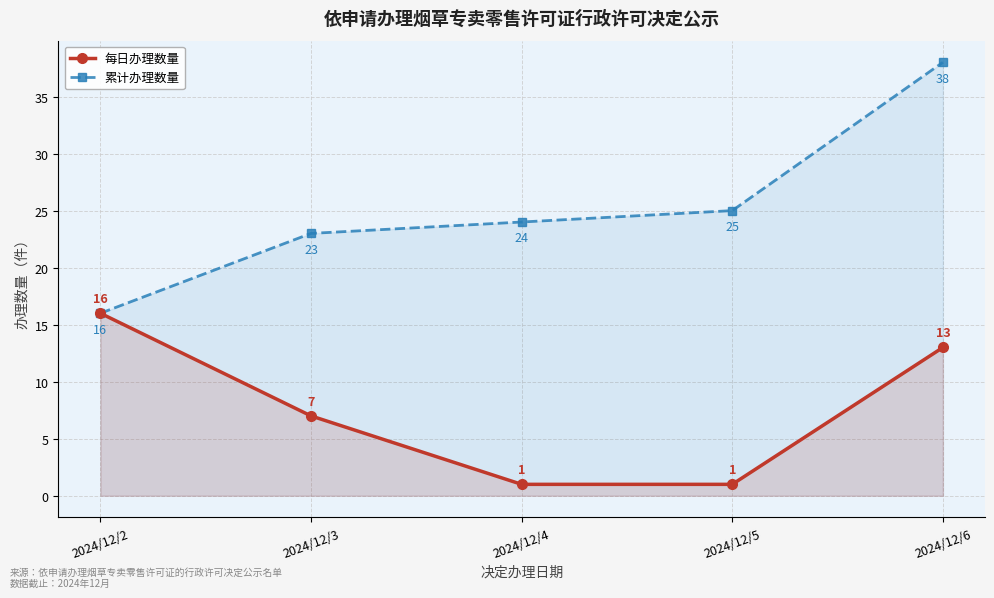

Rank the series by their average value, from highest to lowest.

累计办理数量, 每日办理数量